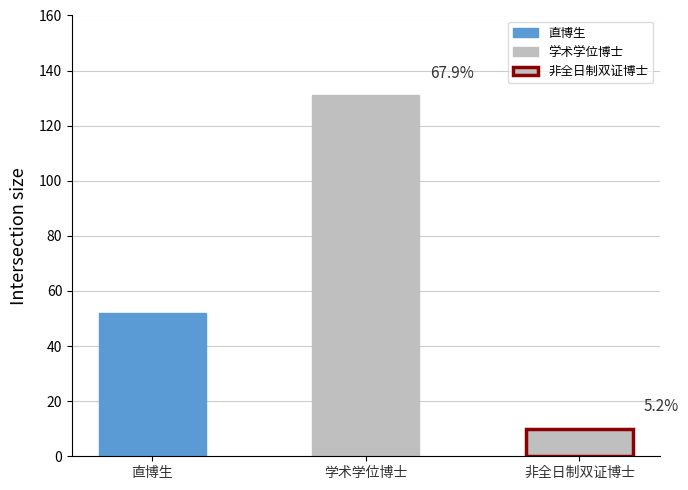

At which label does the data first exceed 52?

学术学位博士